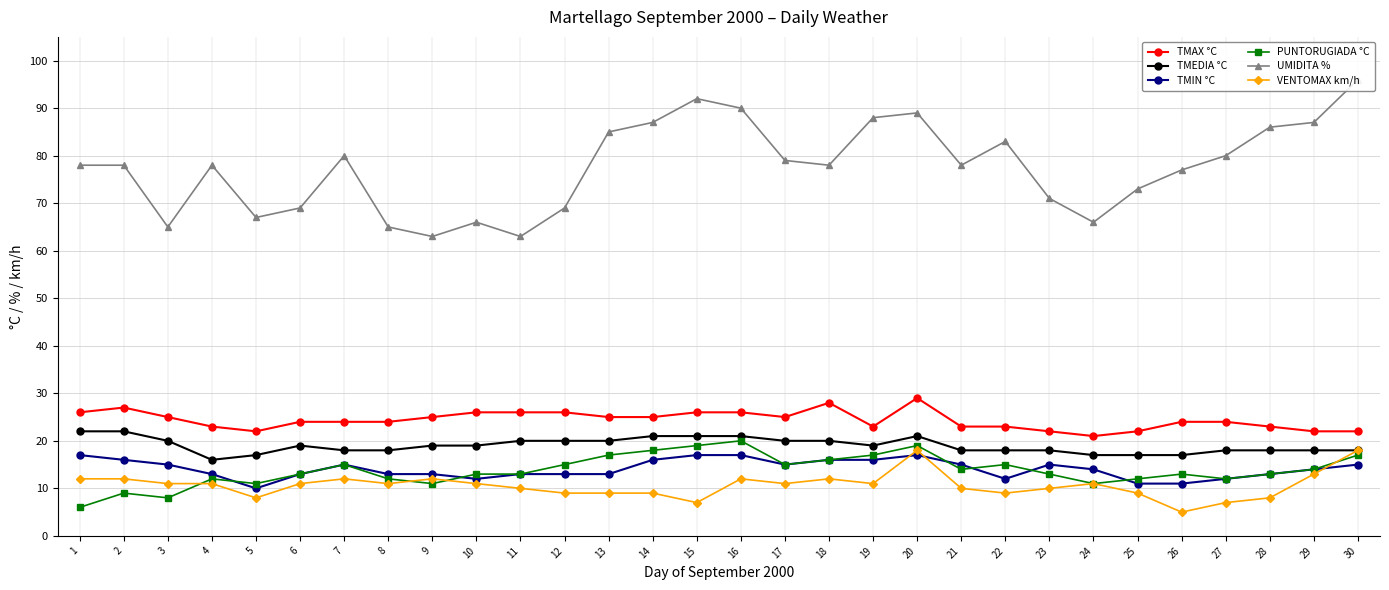

How many data points does each series have?

30